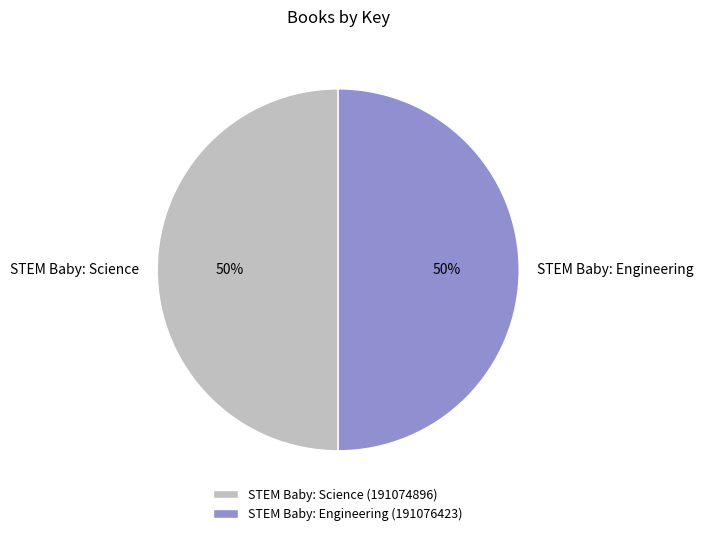

Is the sum of STEM Baby: Engineering and STEM Baby: Science greater than half?

Yes